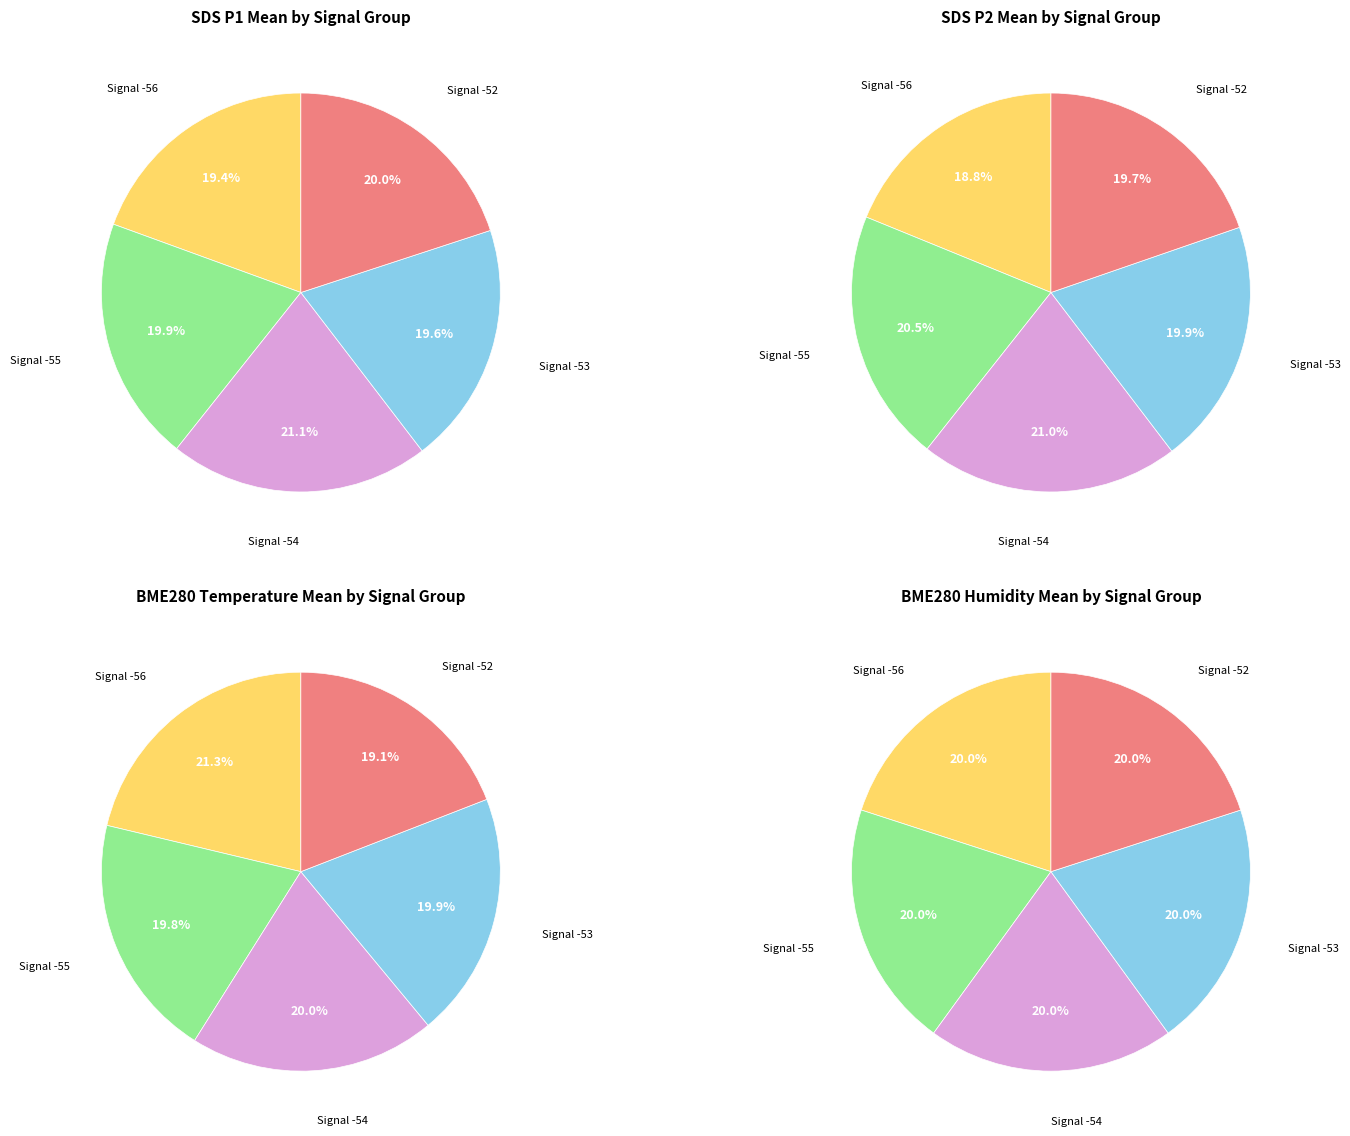

Is the sum of 32 and 36 greater than half?

No